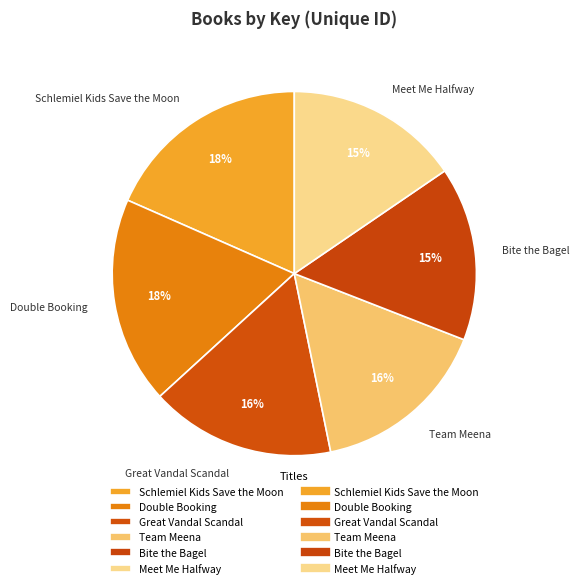

Does any single category account for the majority?

No